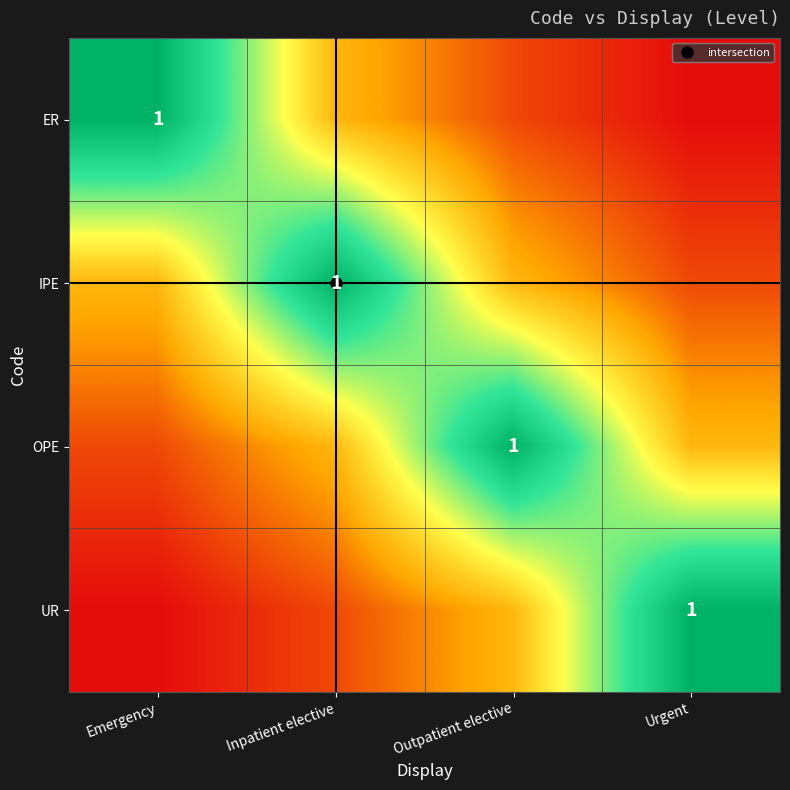

How many categories are shown in the chart?

4